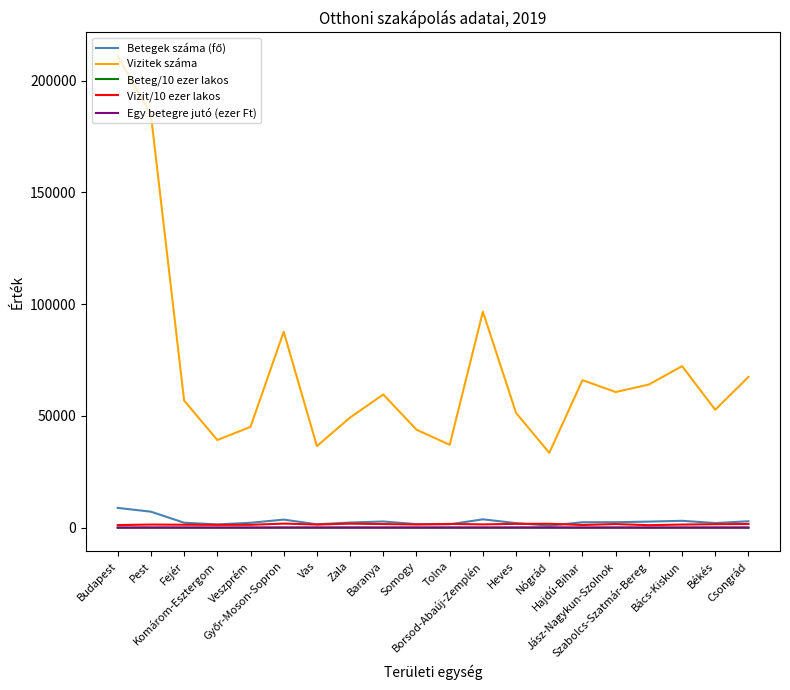

What is the greatest value displayed?

211031.0